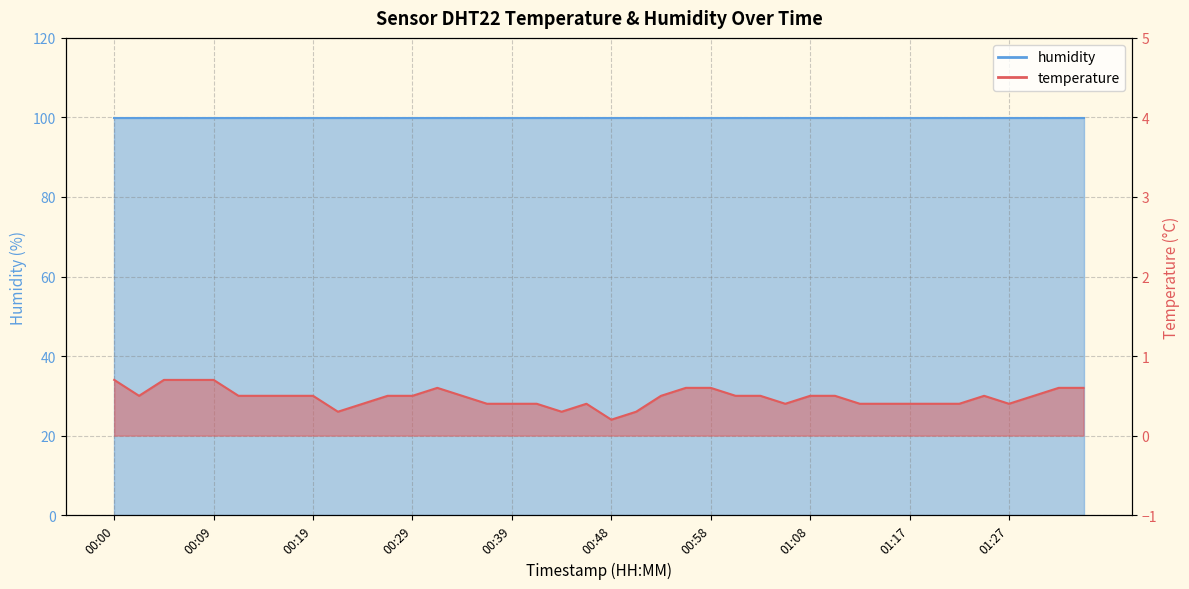

What value does the data have at 00:07?

0.7